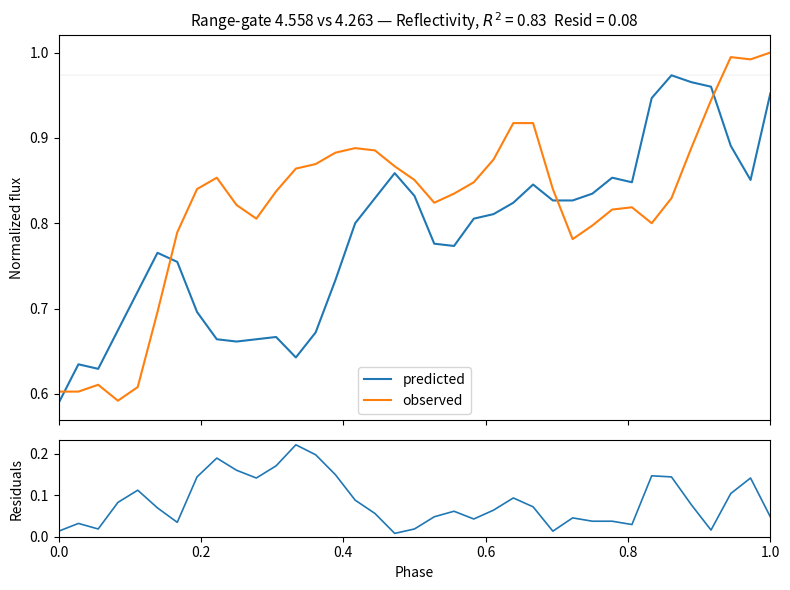

After their last crossing, which series has the higher values: observed or predicted?

observed